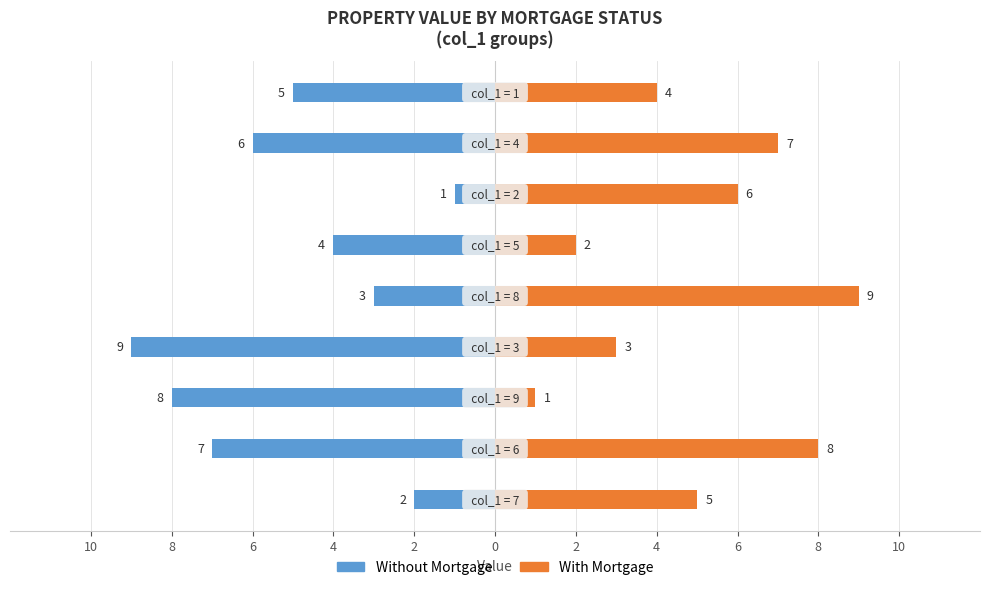

What is the difference between the maximum and second lowest values in the With Mortgage series?

7